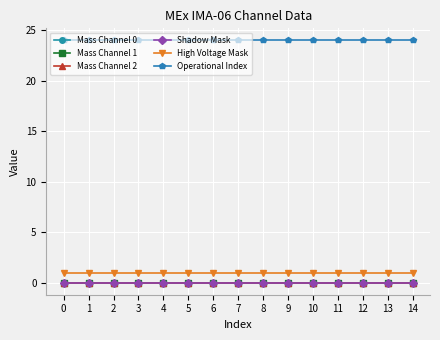

Reading right to left, list all the values displayed in this chart.

Mass Channel 0: 14=0	13=0	12=0	11=0	10=0	9=0	8=0	7=0	6=0	5=0	4=0	3=0	2=0	1=0	0=0
Mass Channel 1: 14=0	13=0	12=0	11=0	10=0	9=0	8=0	7=0	6=0	5=0	4=0	3=0	2=0	1=0	0=0
Mass Channel 2: 14=0	13=0	12=0	11=0	10=0	9=0	8=0	7=0	6=0	5=0	4=0	3=0	2=0	1=0	0=0
Shadow Mask: 14=0	13=0	12=0	11=0	10=0	9=0	8=0	7=0	6=0	5=0	4=0	3=0	2=0	1=0	0=0
High Voltage Mask: 14=1	13=1	12=1	11=1	10=1	9=1	8=1	7=1	6=1	5=1	4=1	3=1	2=1	1=1	0=1
Operational Index: 14=24	13=24	12=24	11=24	10=24	9=24	8=24	7=24	6=24	5=24	4=24	3=24	2=24	1=24	0=24